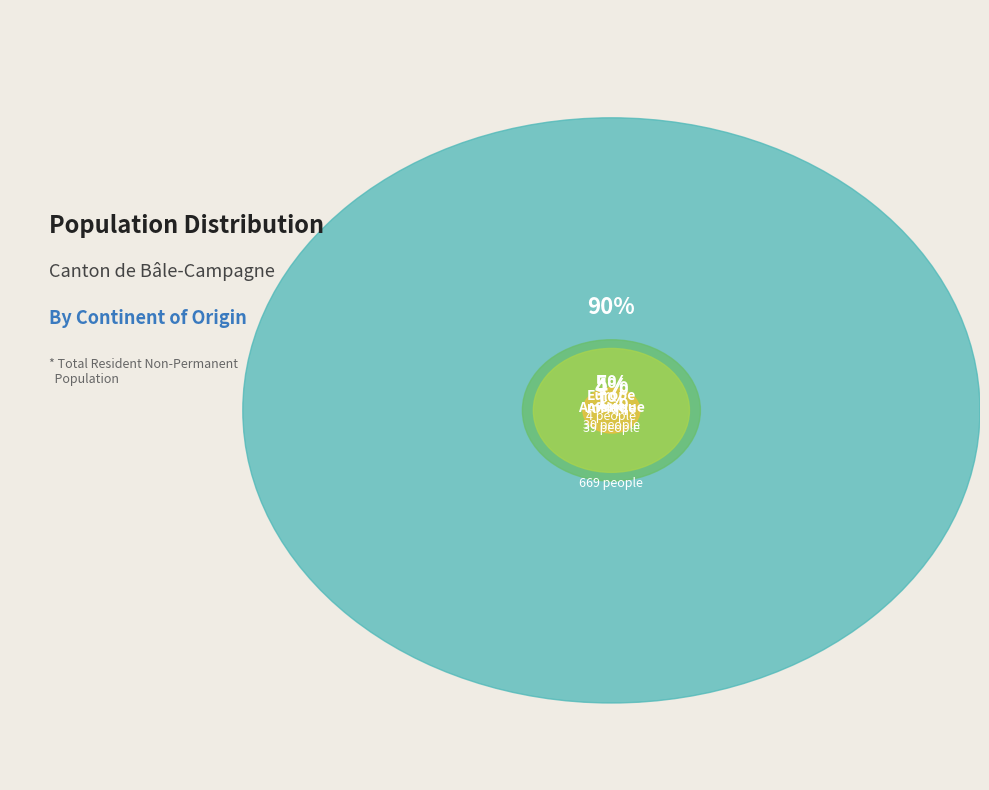

To the nearest percent, what portion does Amérique represent?

4%